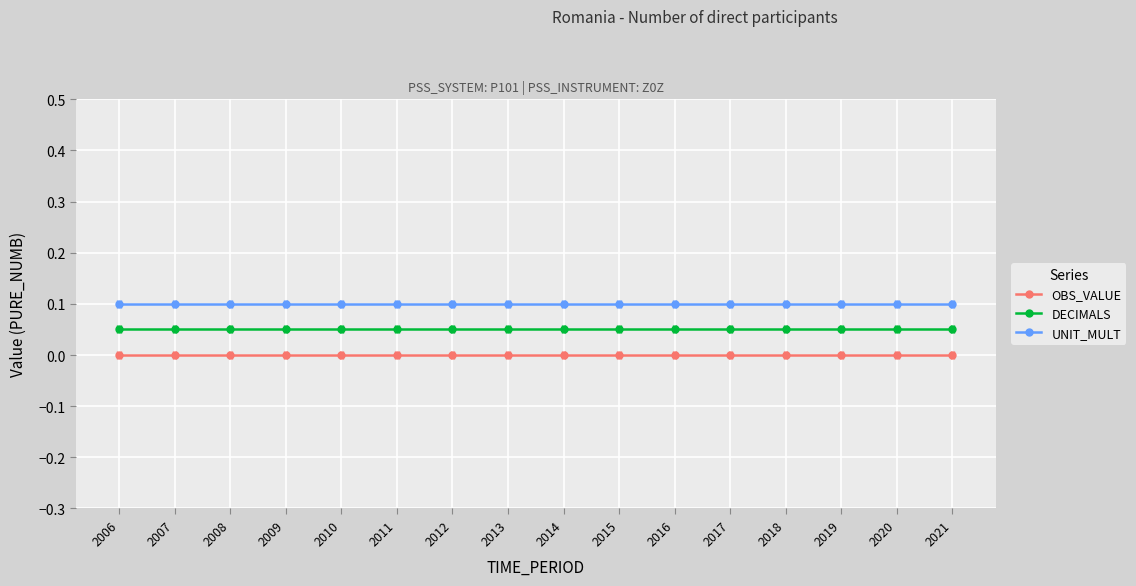

Read the UNIT_MULT value at 2016.

0.1